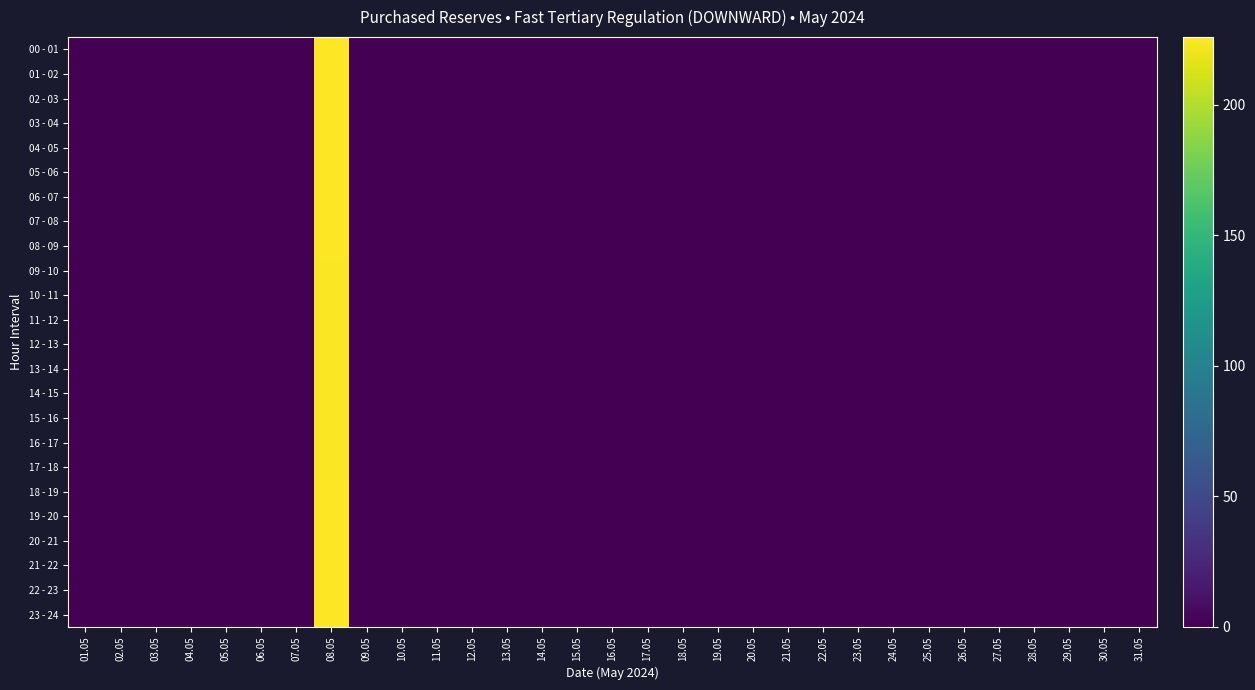

Which label corresponds to the largest value in the chart?

08.05